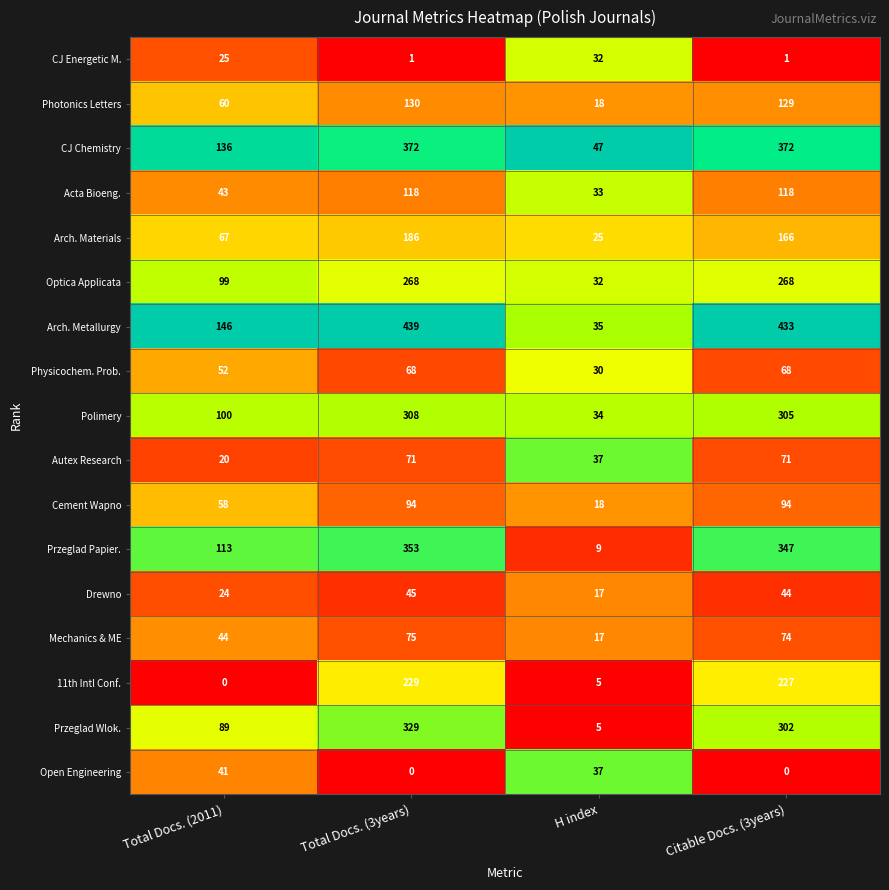

What is the lowest value of the Autex Research series?

20